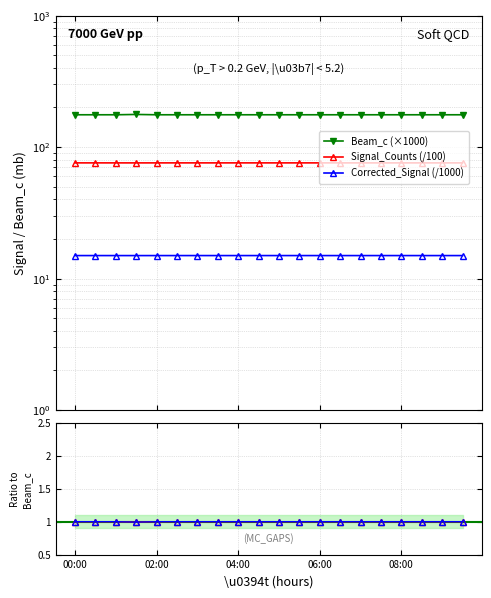

The value of Signal ratio at 6 is 1.0. True or false?

True